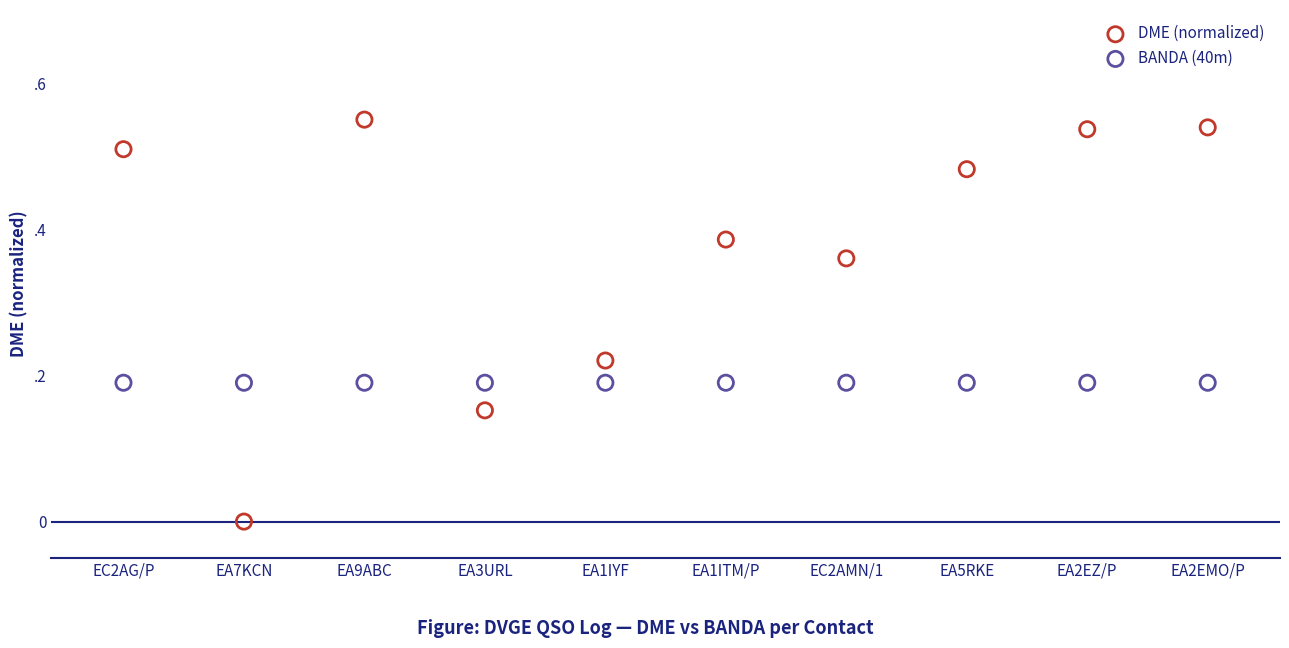

What are all the series names shown in the legend?

DME (normalized), BANDA (40m)